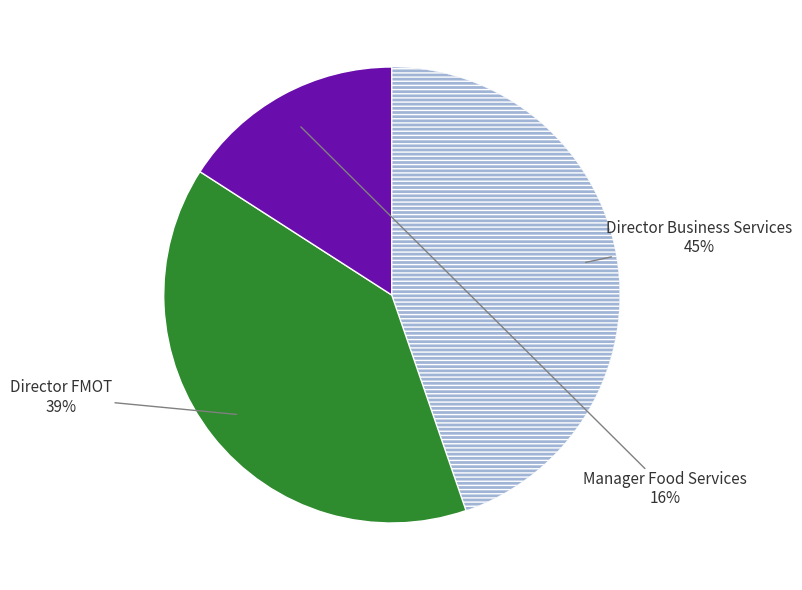

To the nearest percent, what is the average slice percentage?

33%